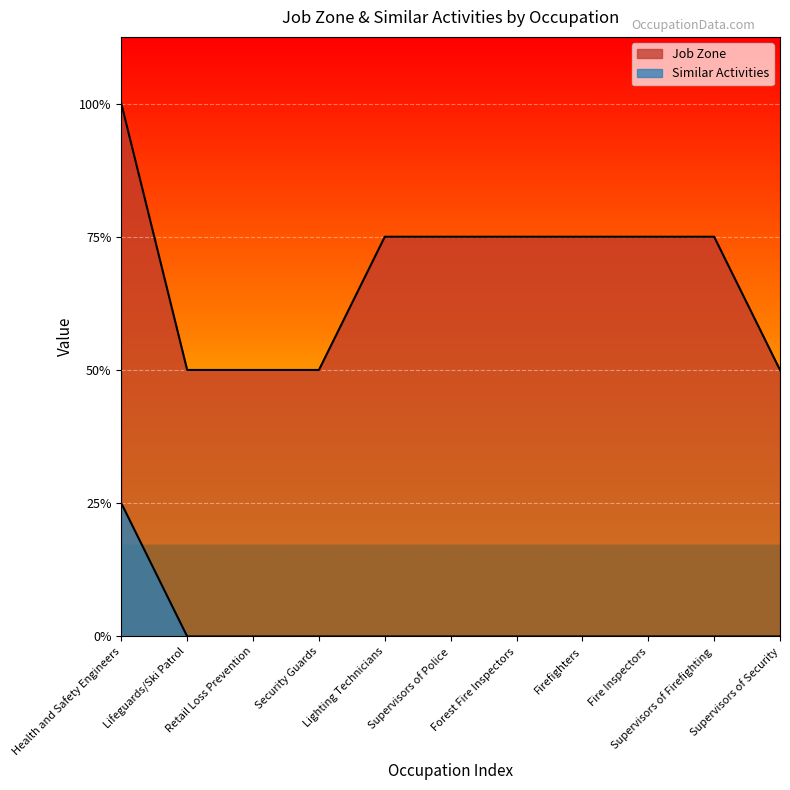

Reading left to right, list all the values displayed in this chart.

Job Zone: Health and Safety Engineers=4	Lifeguards/Ski Patrol=2	Retail Loss Prevention=2	Security Guards=2	Lighting Technicians=3	Supervisors of Police=3	Forest Fire Inspectors=3	Firefighters=3	Fire Inspectors=3	Supervisors of Firefighting=3	Supervisors of Security=2
Similar Activities: Health and Safety Engineers=1	Lifeguards/Ski Patrol=0	Retail Loss Prevention=0	Security Guards=0	Lighting Technicians=0	Supervisors of Police=0	Forest Fire Inspectors=0	Firefighters=0	Fire Inspectors=0	Supervisors of Firefighting=0	Supervisors of Security=0